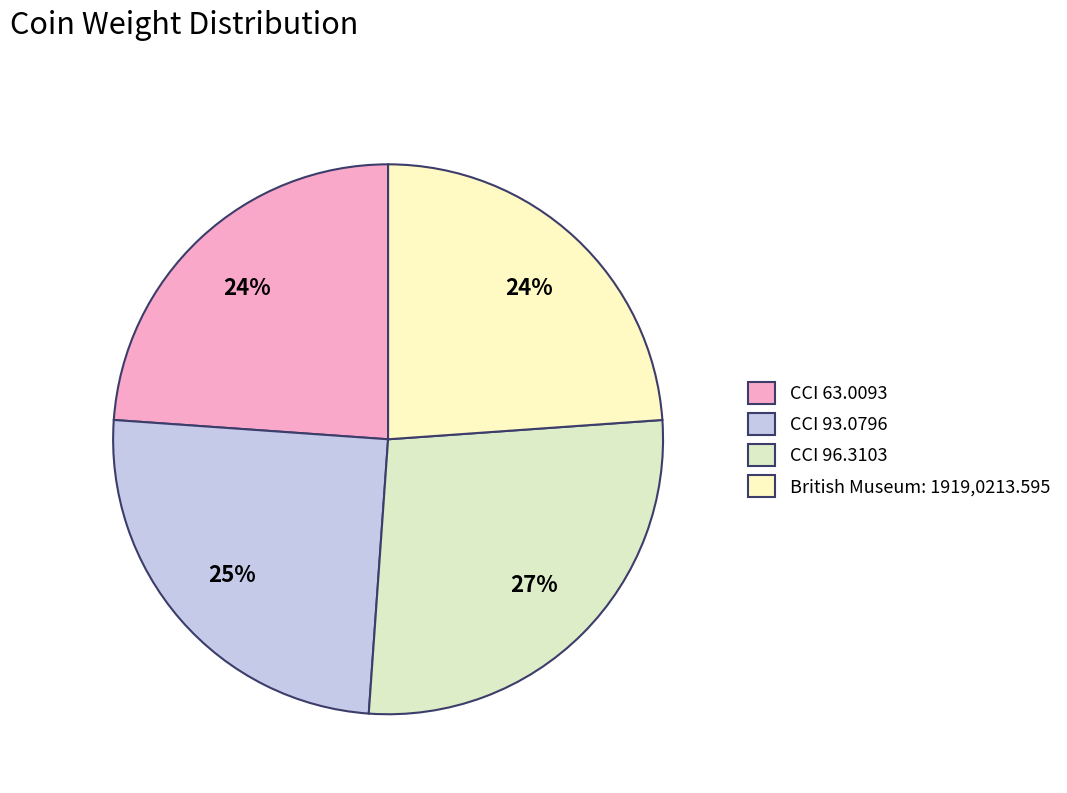

Approximately how many times larger is the value at British Museum: 1919,0213.595 compared to CCI 96.3103?

0.9